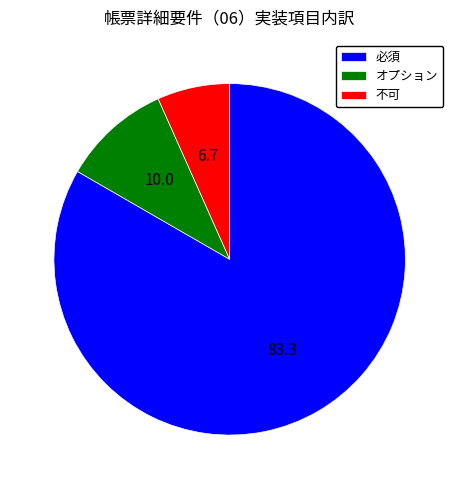

Do 必須 and 不可 together represent more than half of the pie?

Yes